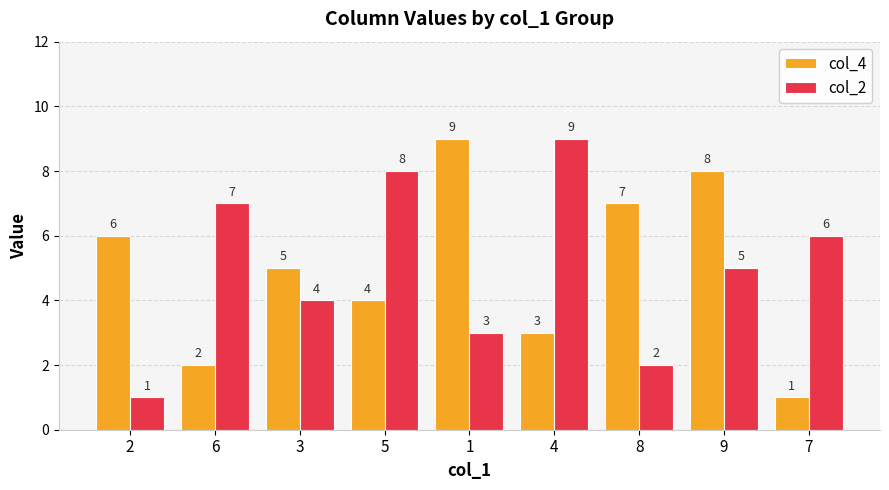

Reading left to right, what are all the values shown in this chart?

col_4: 2=6	6=2	3=5	5=4	1=9	4=3	8=7	9=8	7=1
col_2: 2=1	6=7	3=4	5=8	1=3	4=9	8=2	9=5	7=6